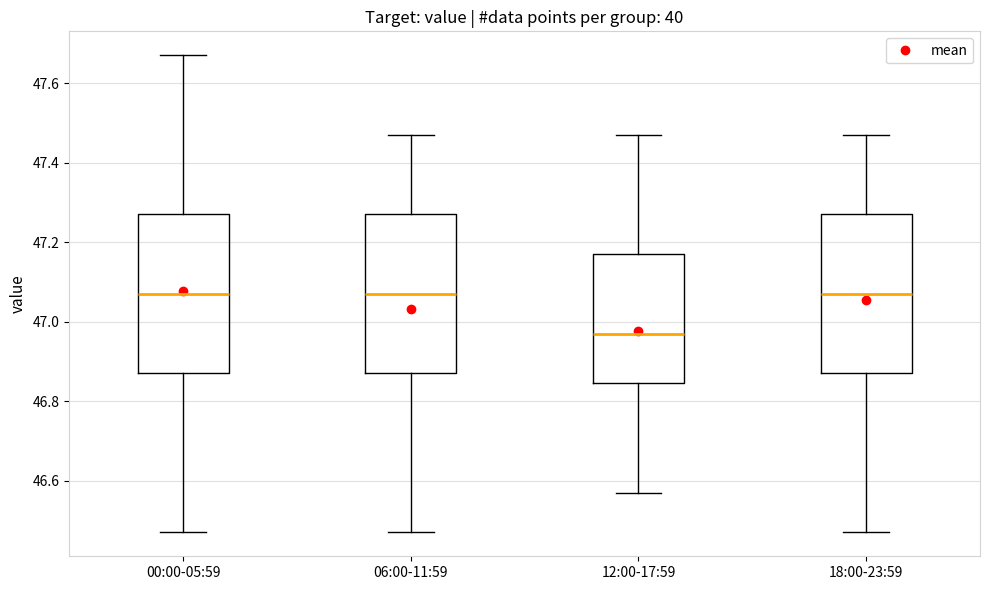

Which box has the lowest median line?

12:00-17:59